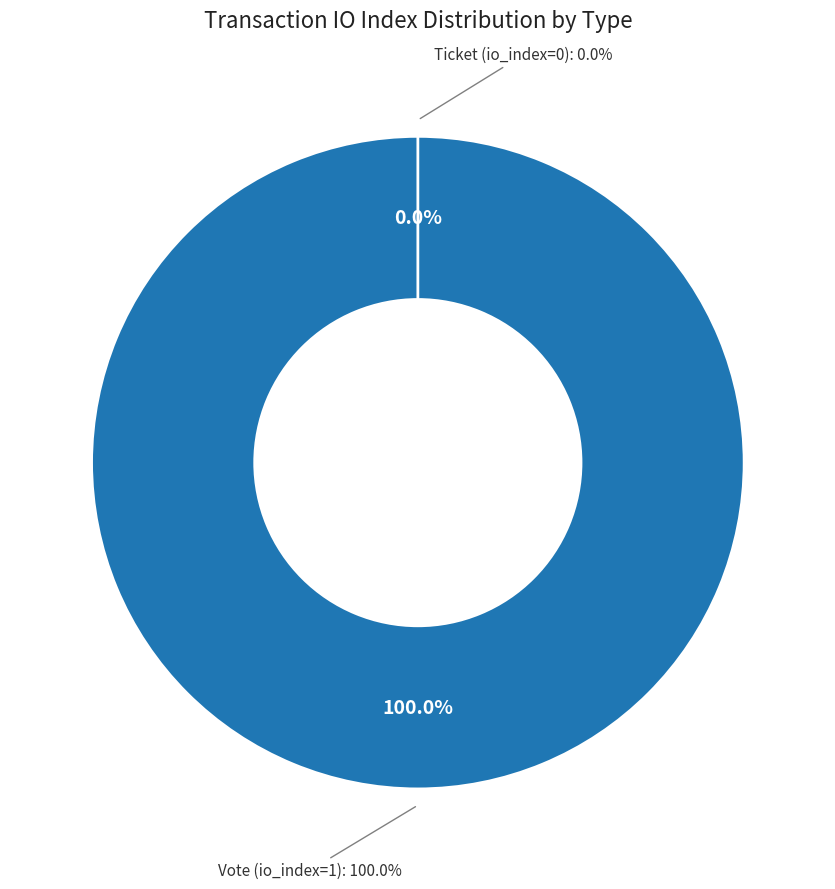

To the nearest percent, what is the difference between the largest and smallest slice percentages?

100%